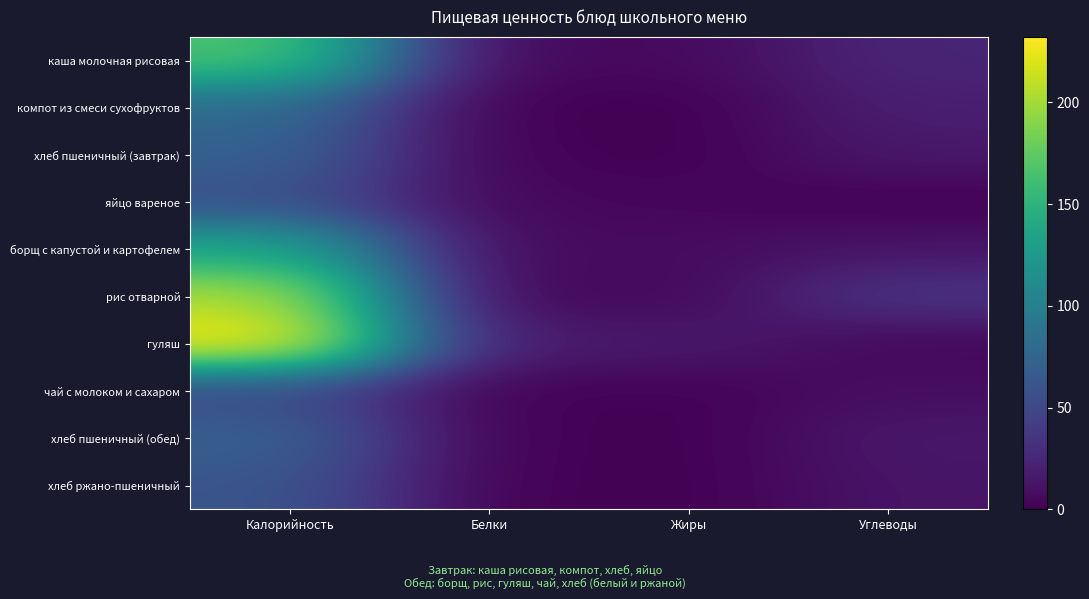

Reading left to right, extract all data points from this chart.

каша молочная рисовая: Калорийность=167.2	Белки=4.6	Жиры=5.8	Углеводы=24.3
компот из смеси сухофруктов: Калорийность=81.0	Белки=0.5	Жиры=0.0	Углеводы=19.8
хлеб пшеничный (завтрак): Калорийность=72.0	Белки=2.0	Жиры=0.2	Углеводы=15.1
яйцо вареное: Калорийность=56.6	Белки=4.8	Жиры=4.0	Углеводы=0.2
борщ с капустой и картофелем: Калорийность=137.9	Белки=5.9	Жиры=7.1	Углеводы=12.7
рис отварной: Калорийность=203.5	Белки=3.6	Жиры=4.8	Углеводы=36.4
гуляш: Калорийность=232.2	Белки=17.0	Жиры=16.5	Углеводы=3.9
чай с молоком и сахаром: Калорийность=50.9	Белки=1.6	Жиры=1.1	Углеводы=8.6
хлеб пшеничный (обед): Калорийность=72.0	Белки=2.0	Жиры=0.2	Углеводы=15.1
хлеб ржано-пшеничный: Калорийность=61.2	Белки=1.5	Жиры=0.3	Углеводы=12.8